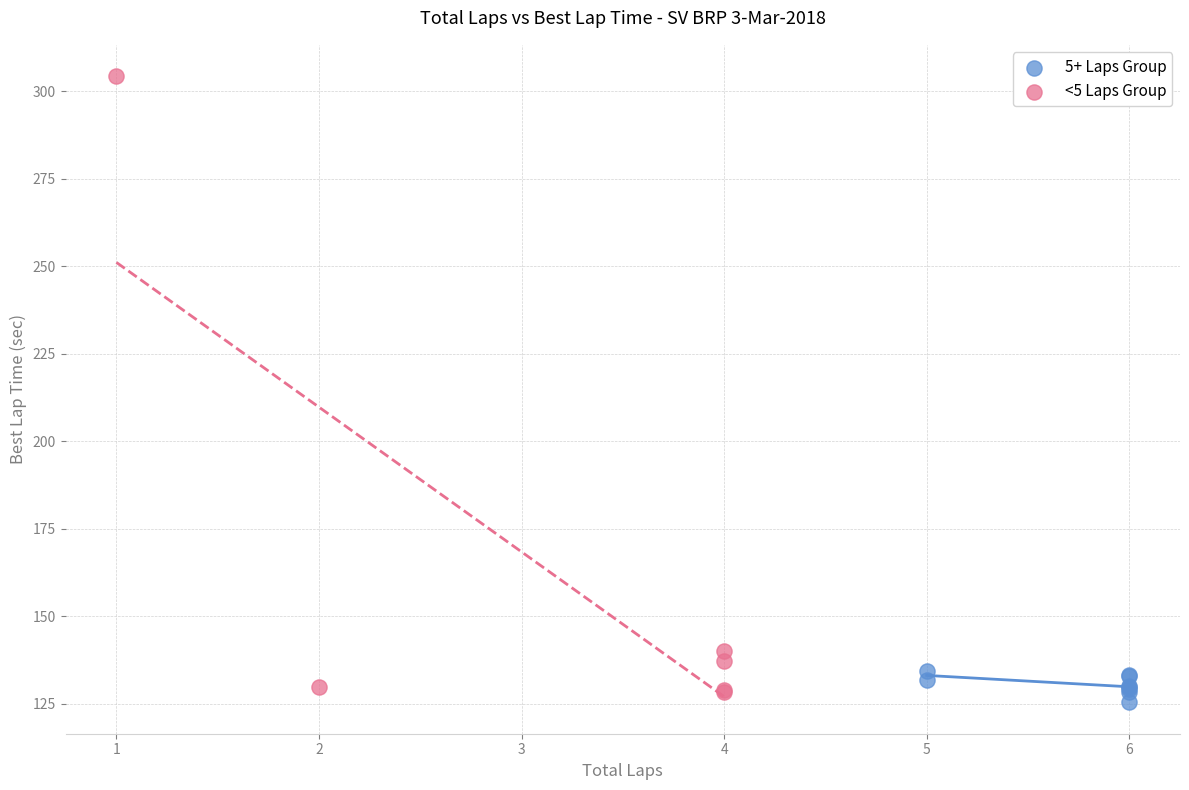

Which series has the widest spread of Y values?

<5 Laps Group